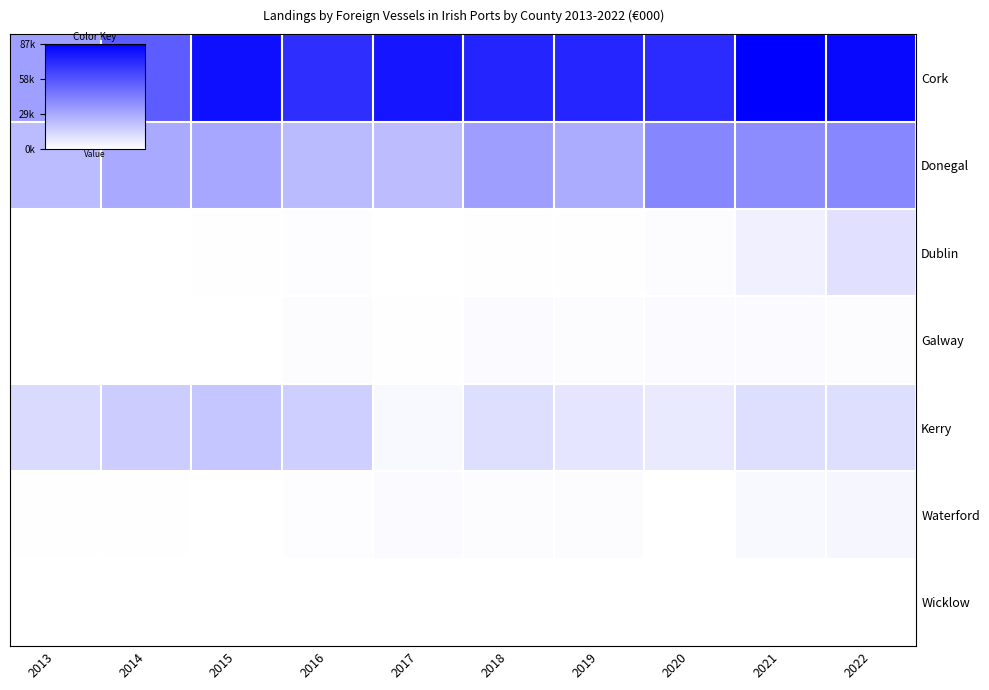

Which series has the largest total across all categories?

Cork